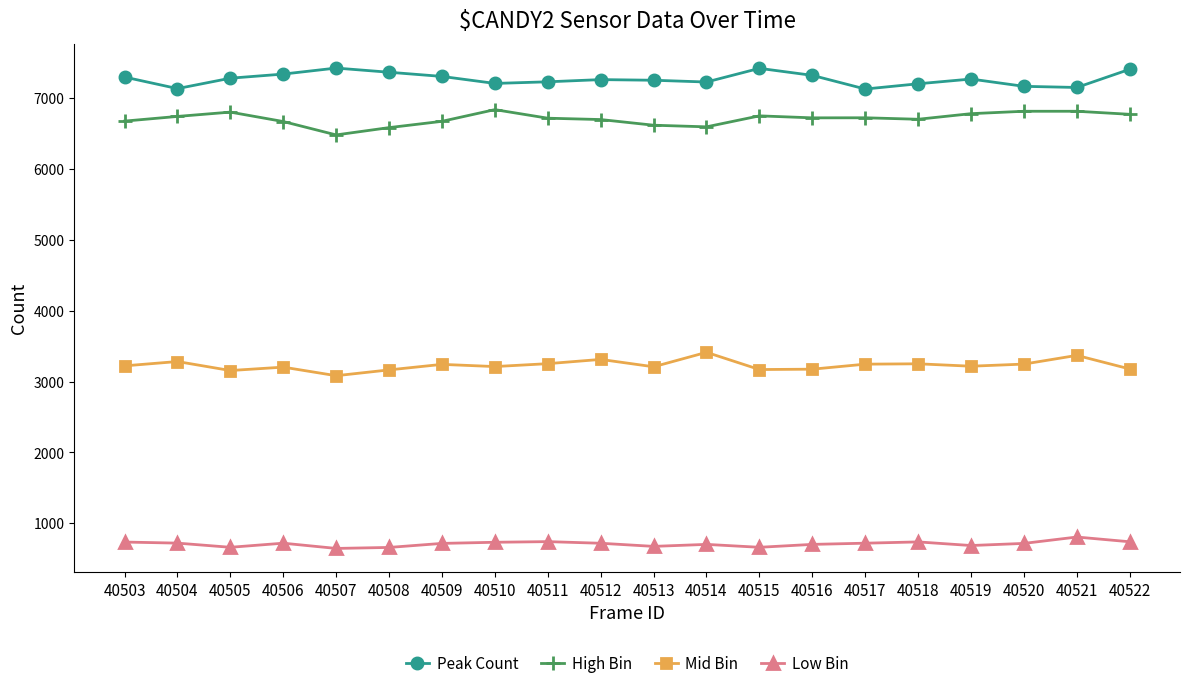

True or false: Peak Count and Mid Bin cross at least once.

False